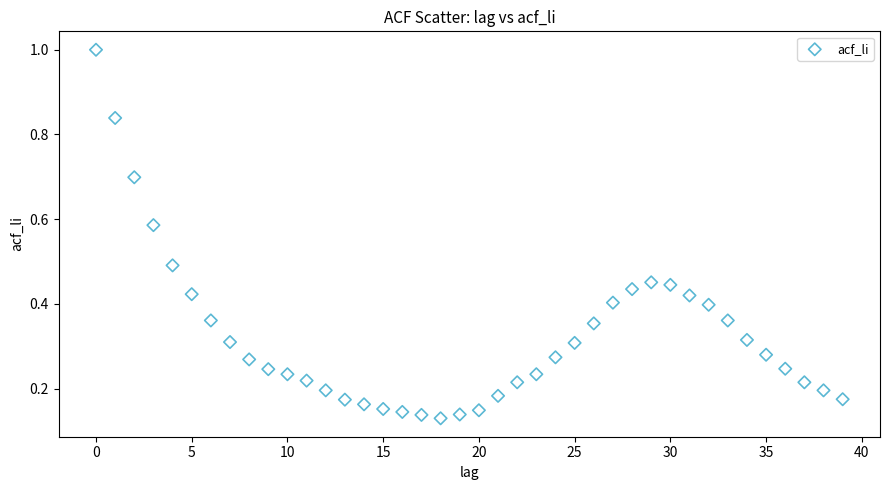

What is the range of Y values (max minus min)?

0.9